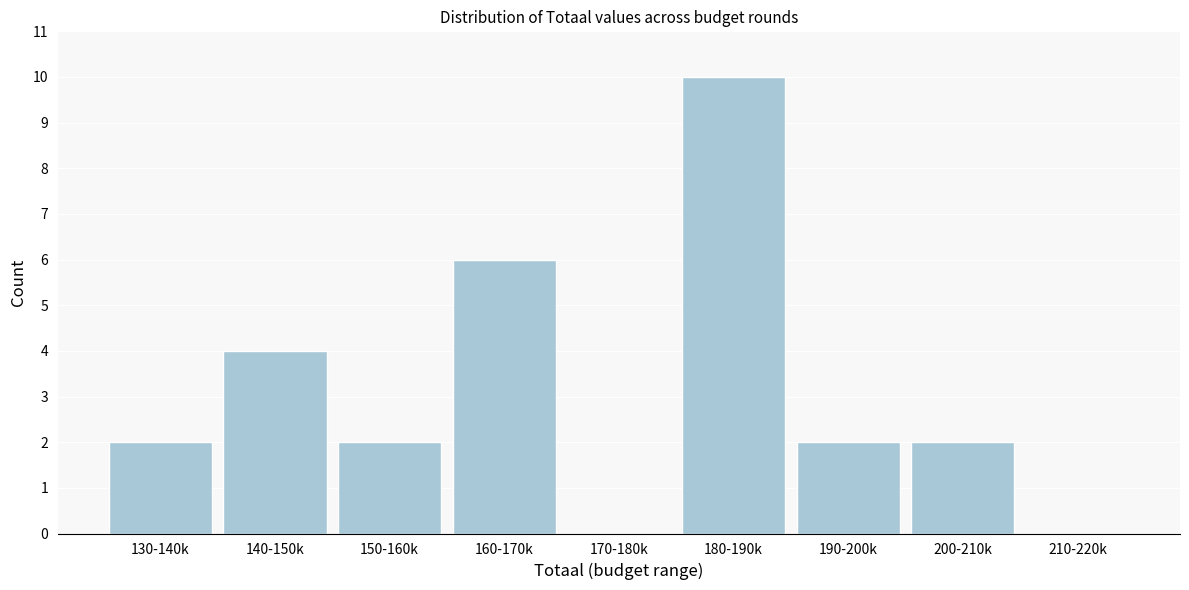

Reading right to left, extract all data points from this chart.

210-220k=0	200-210k=2	190-200k=2	180-190k=10	170-180k=0	160-170k=6	150-160k=2	140-150k=4	130-140k=2